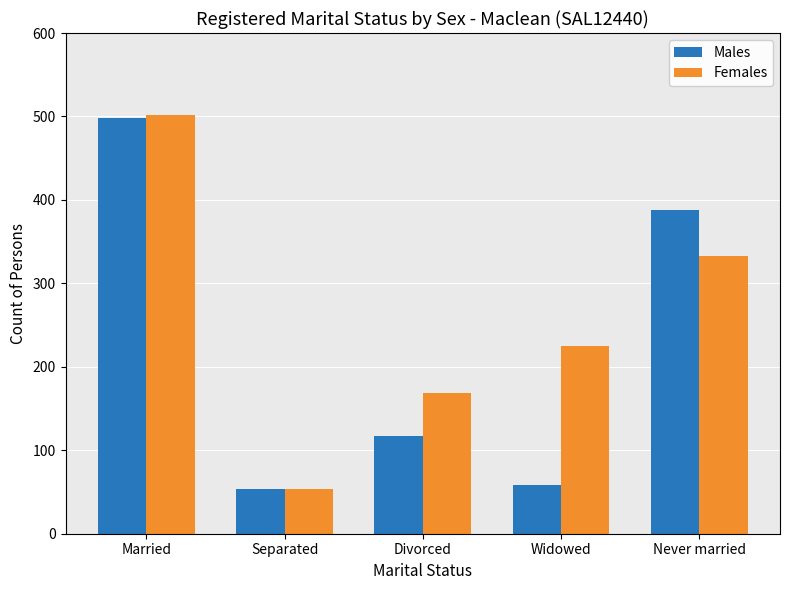

What is the highest value of the Females series?

502